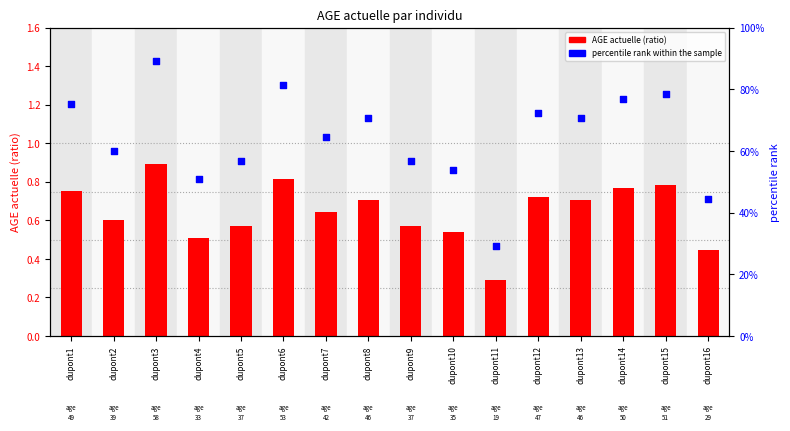

At how many categories does at least one series exceed 0?

16